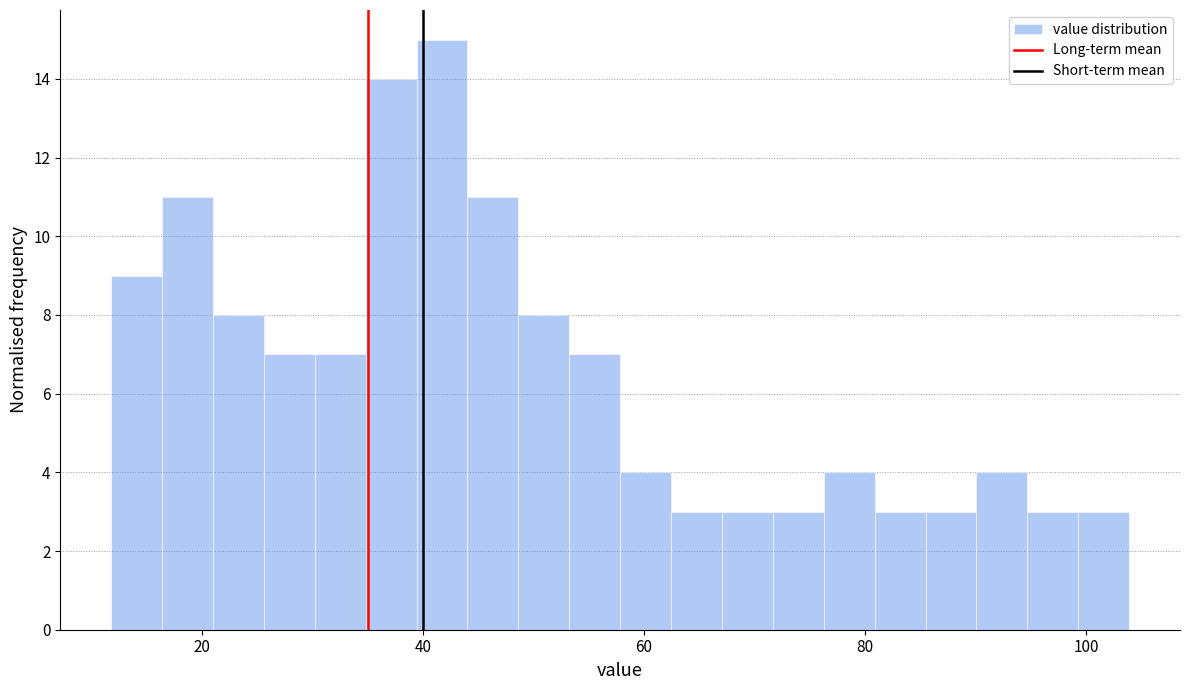

Read against the x-axis, roughly where is the centre of the tallest bar?

42